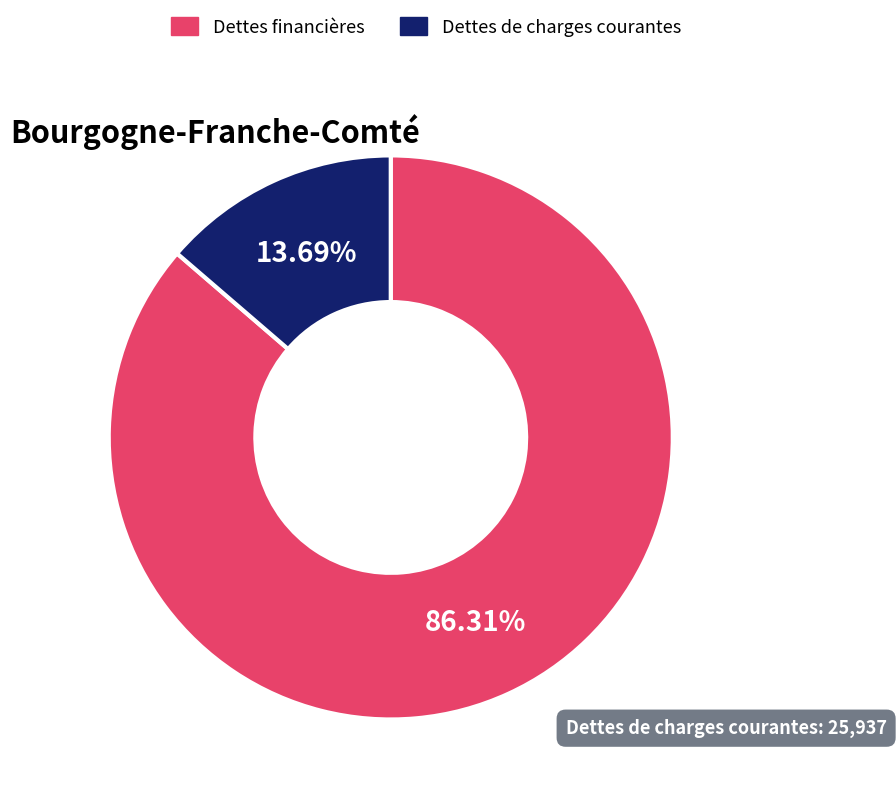

Approximately how many times larger is the value at Dettes financières compared to Dettes de charges courantes?

6.3